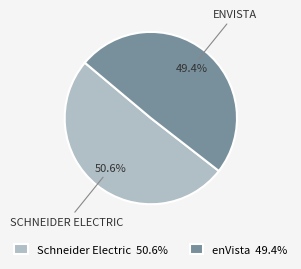

Is the sum of enVista and Schneider Electric greater than half?

Yes